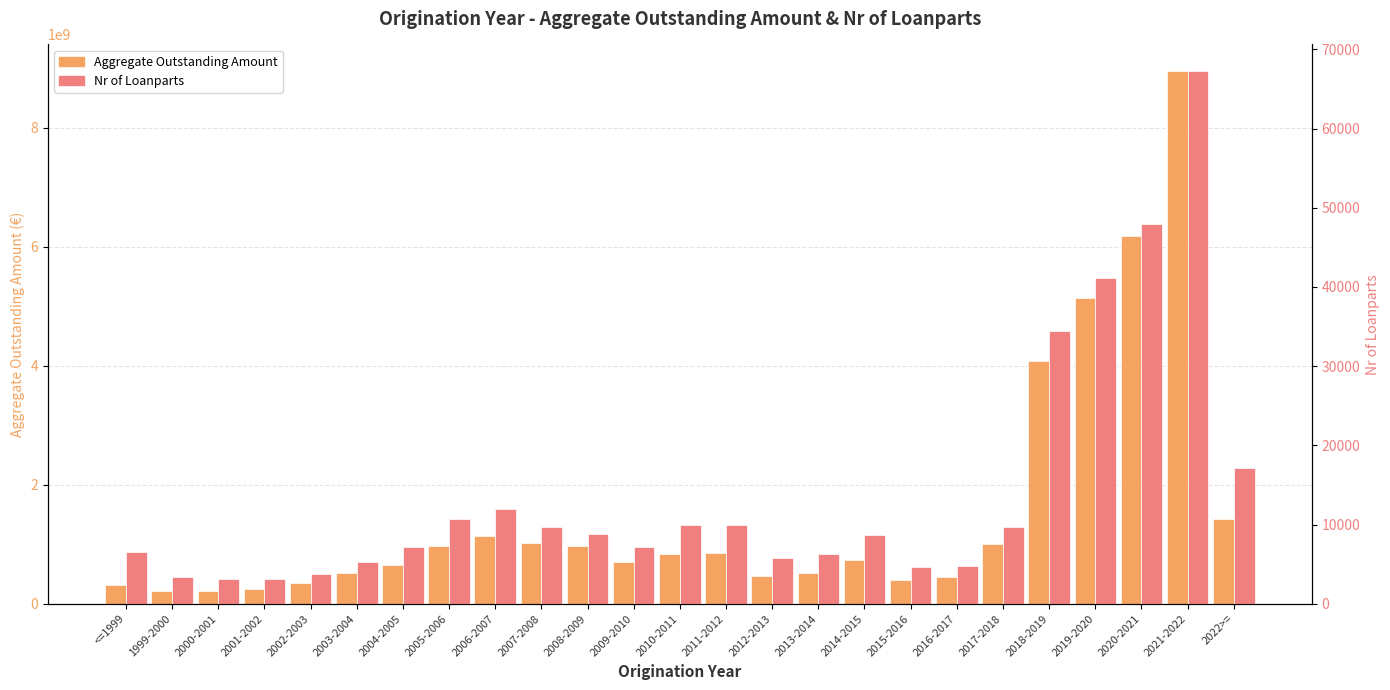

At which label is Nr of Loanparts closest to 35212?

2018-2019